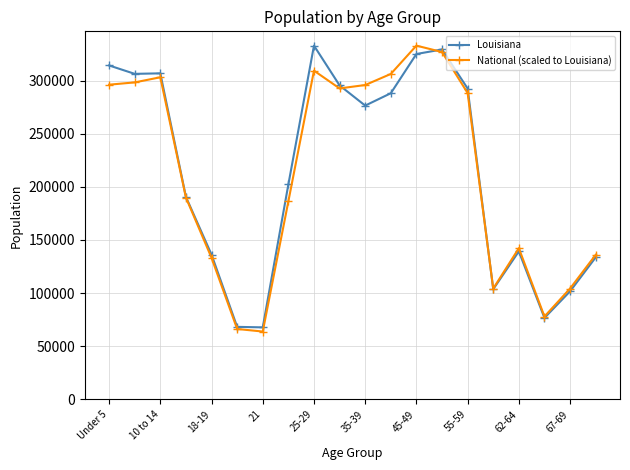

Is this an area chart (filled region under the line)?

No